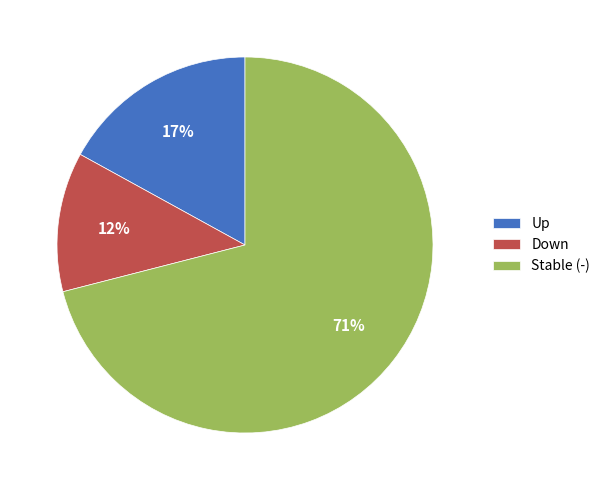

To the nearest percent, what is the difference between the largest and smallest slice percentages?

59%